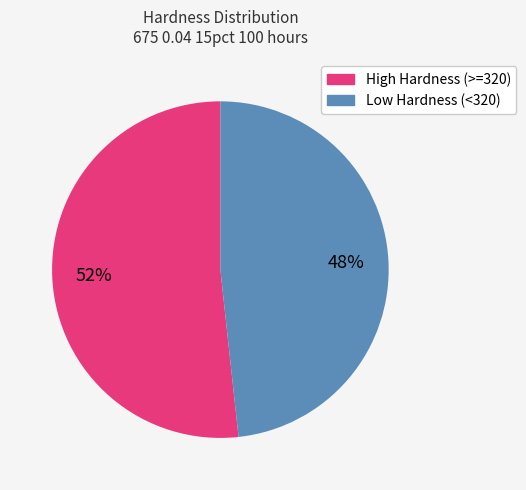

Is there any slice that represents more than half of the pie?

Yes